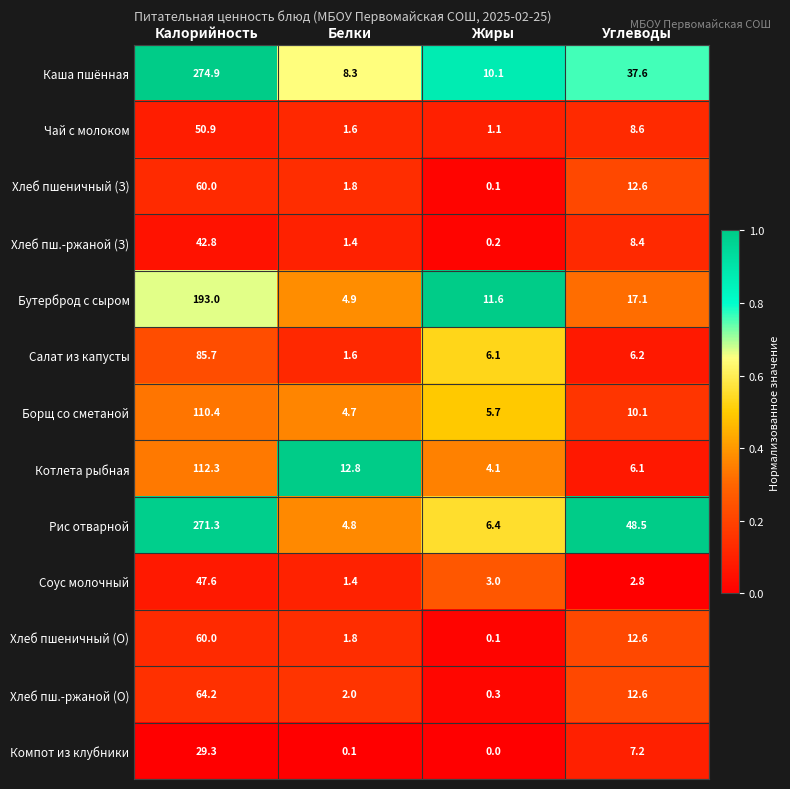

Where does the Котлета рыбная series first go above 12?

Калорийность